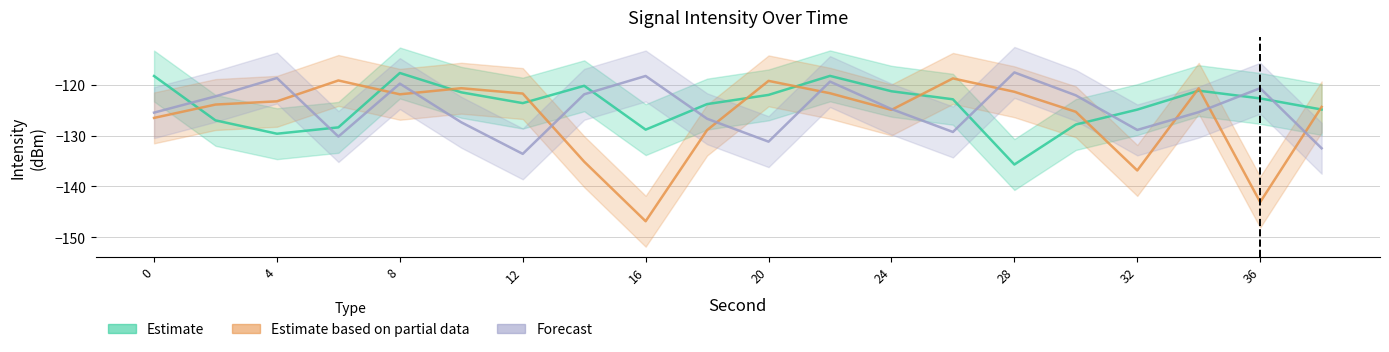

Which has a higher value, 32 or 22?

22